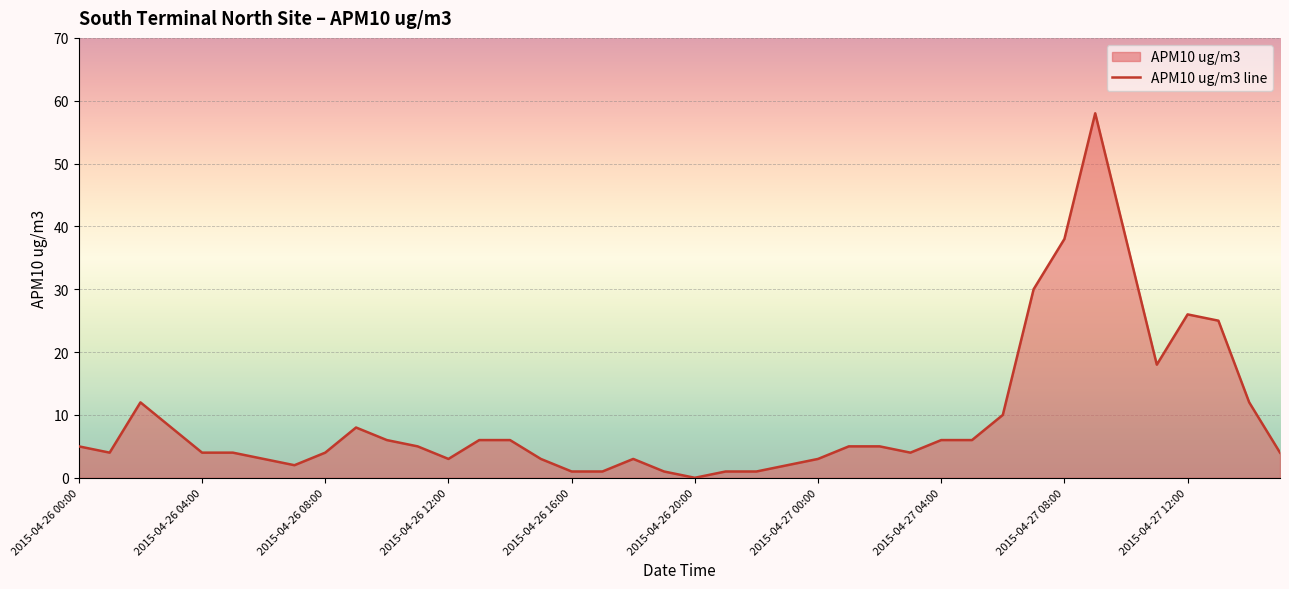

Does the chart display data point markers on the line(s)?

No